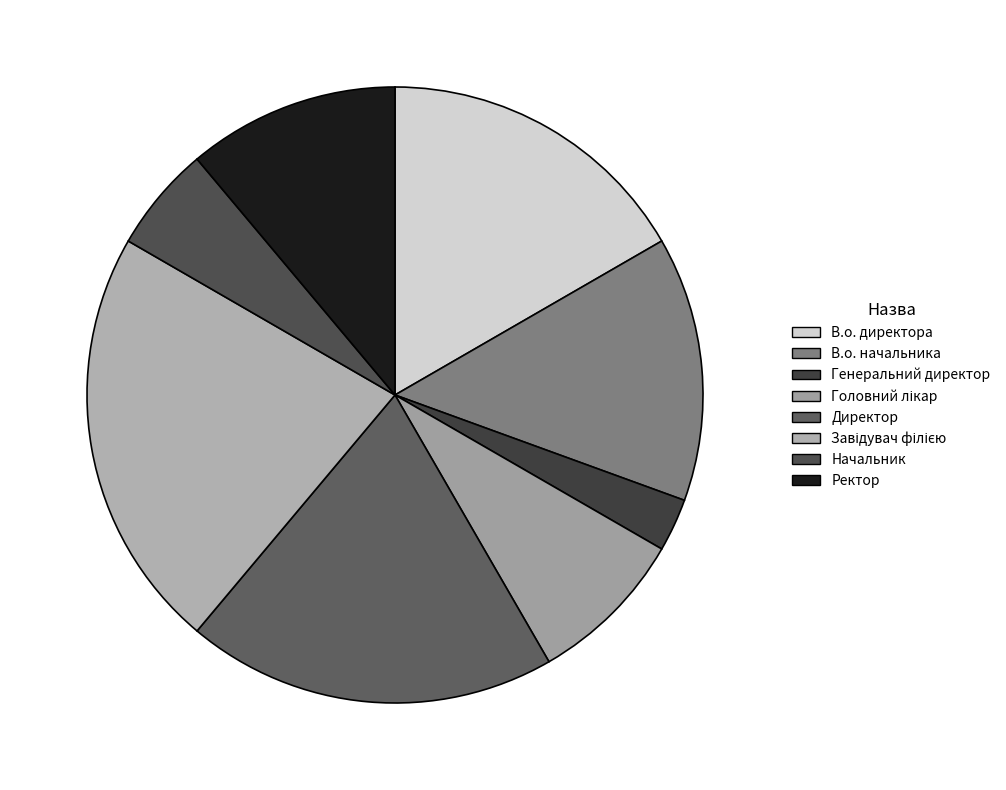

Which slice is the smallest?

Генеральний директор